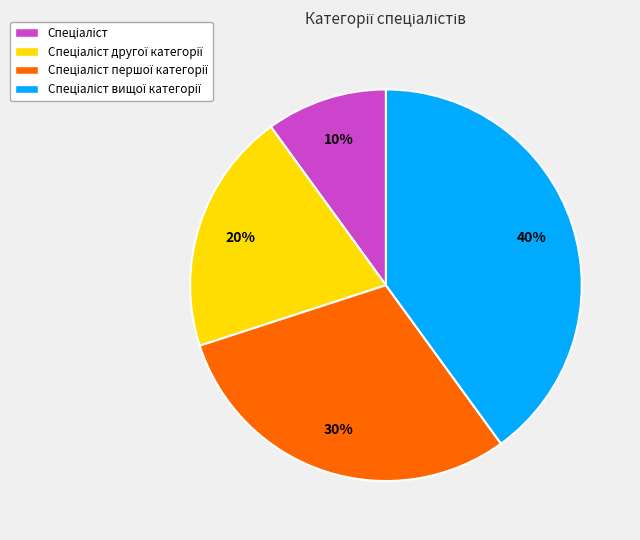

Is there any slice that represents more than half of the pie?

No